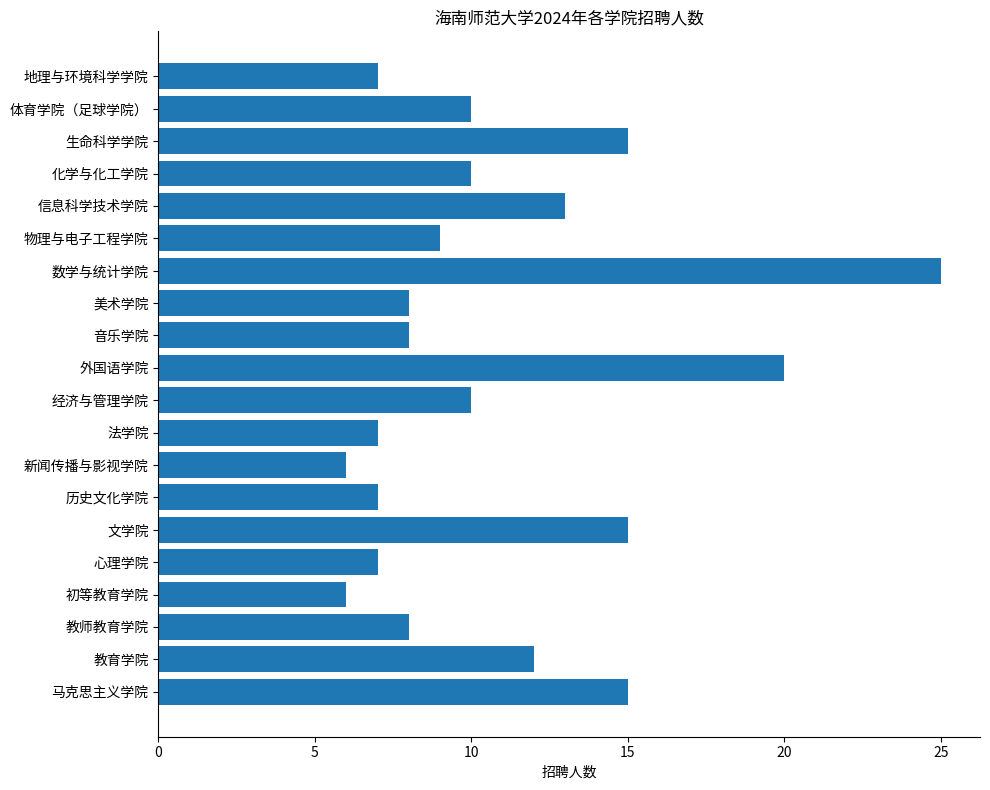

The chart shows a value of 8 at 教师教育学院. True or false?

True